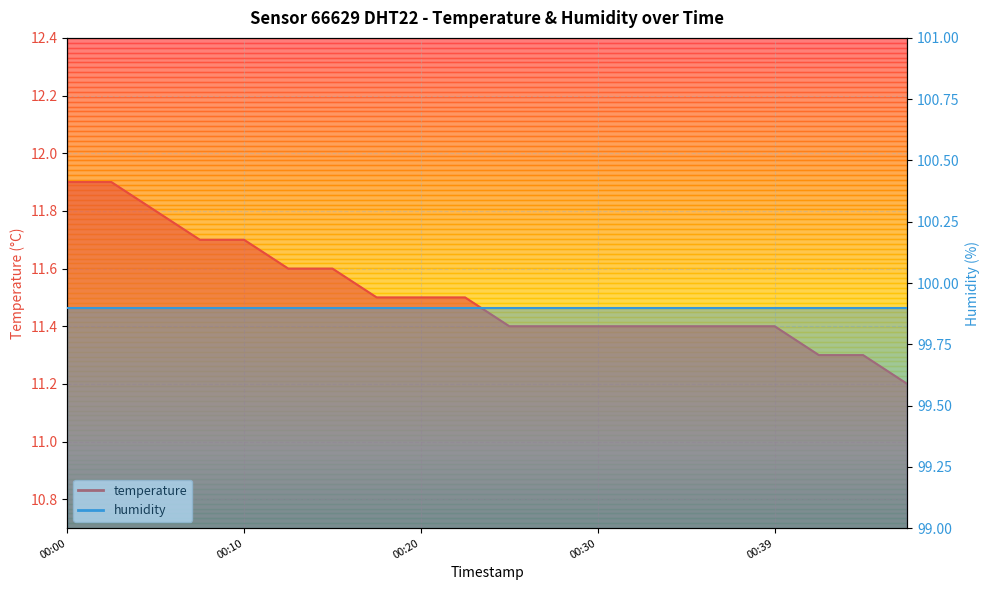

At which category does the chart reach its minimum across all series?

00:47